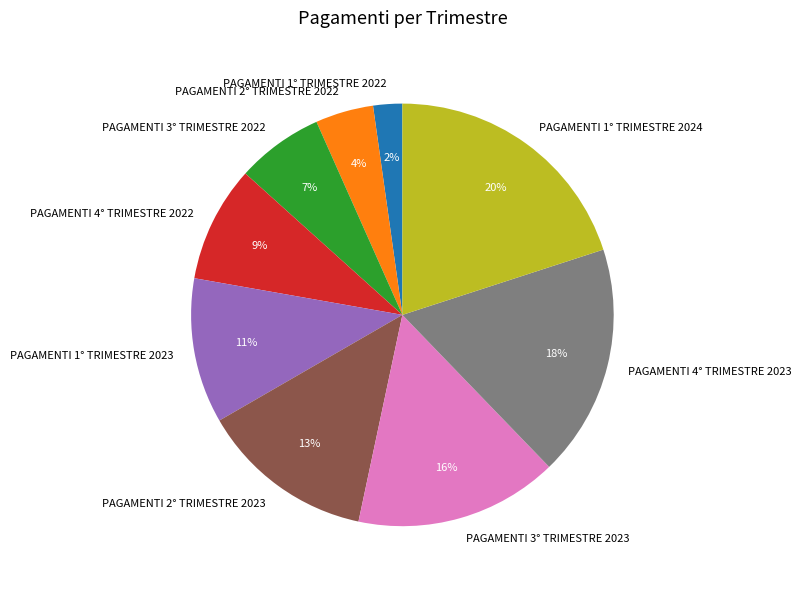

Is it true that PAGAMENTI 4° TRIMESTRE 2023 is 18% of the pie?

True